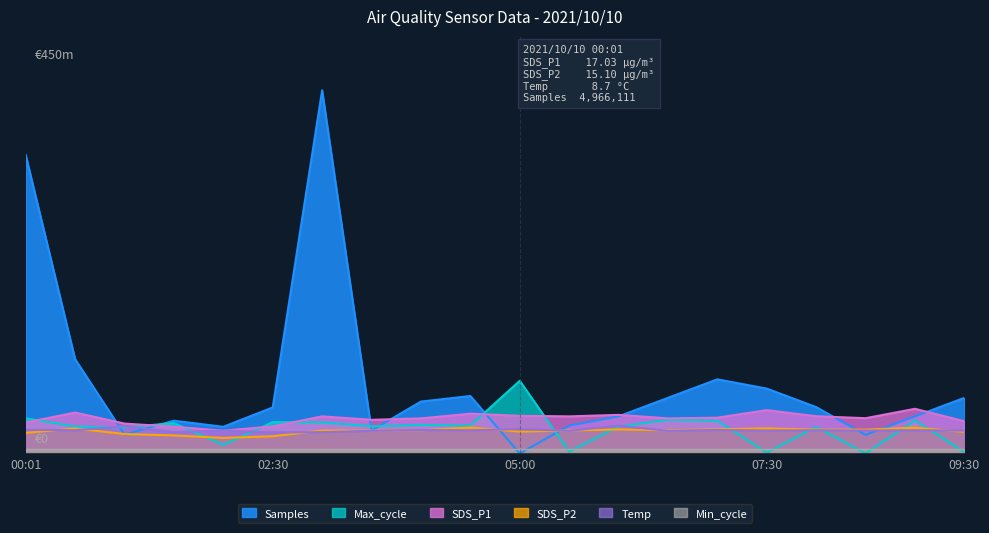

What position from the left is 07:30?

16